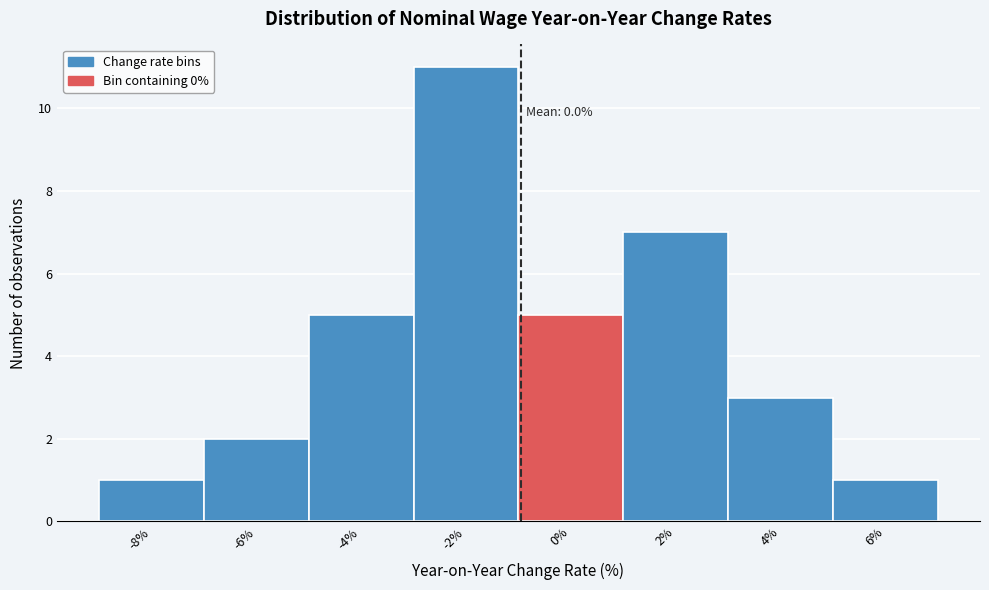

Reading left to right, transcribe all the data shown in this chart.

1	2	5	11	5	7	3	1